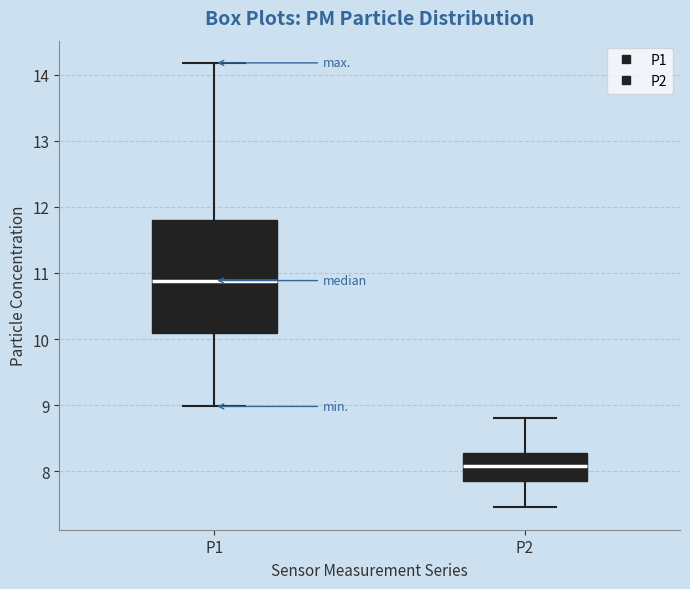

Reading left to right, transcribe this box plot: for each box, give where its median line is, the range the box spans, and where its two whiskers end, as read against the y-axis. The values are not printed on the chart, so give them approximately, as read against the axis.

P1: median 10.9, box 10.1 to 11.8, whiskers 9.0 to 14.2
P2: median 8.1, box 7.9 to 8.3, whiskers 7.5 to 8.8